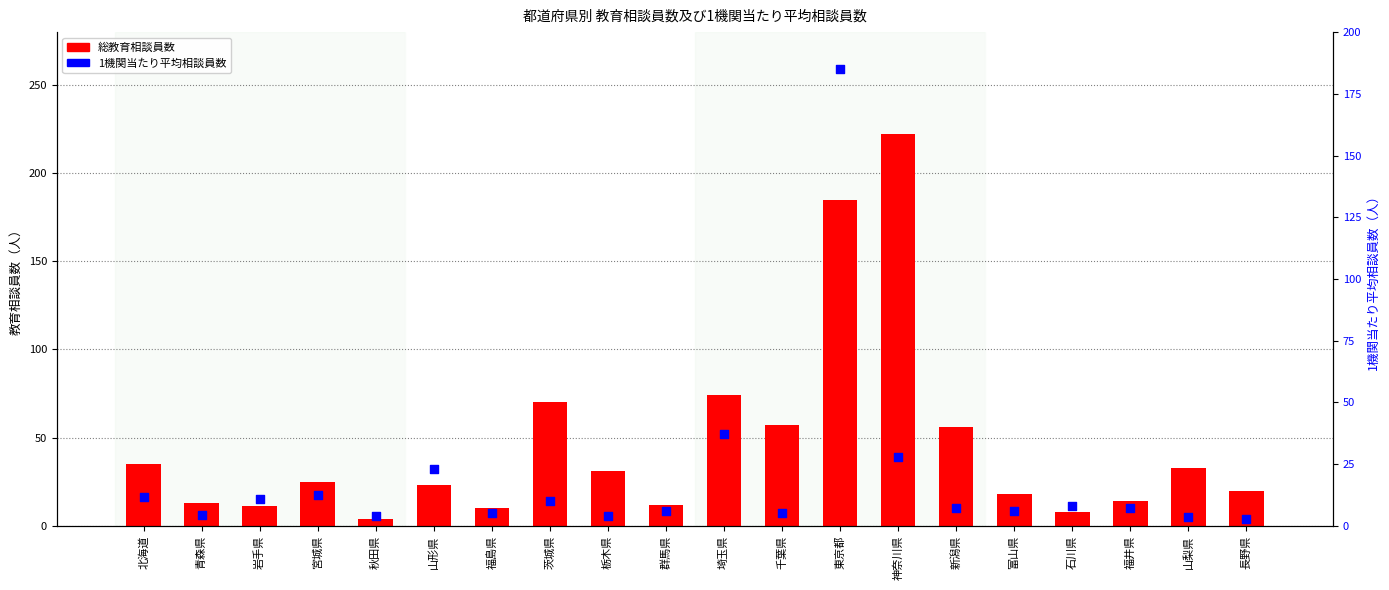

Which series has the largest total across all categories?

総教育相談員数